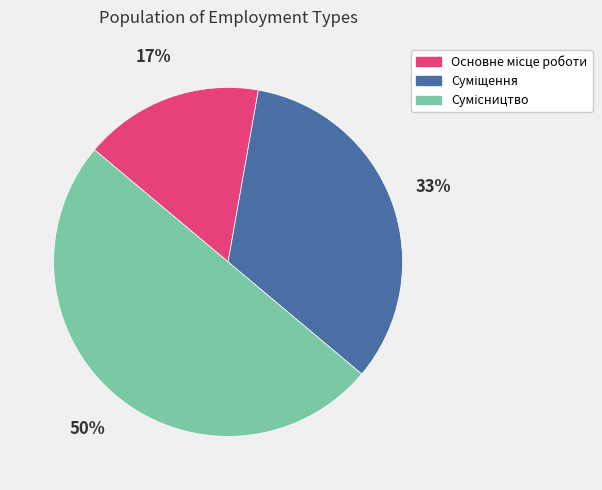

To the nearest percent, what is the average slice percentage?

33%